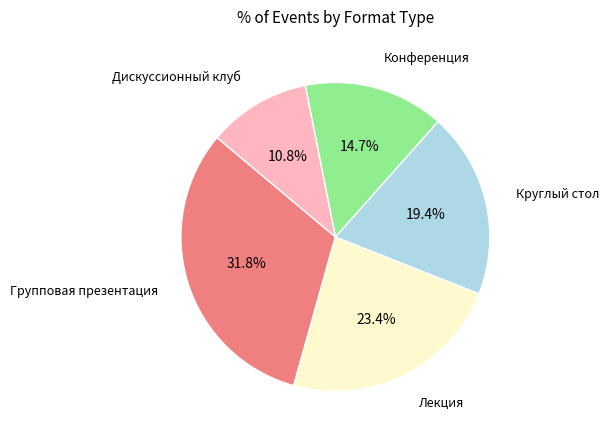

Is there a majority slice in this chart?

No